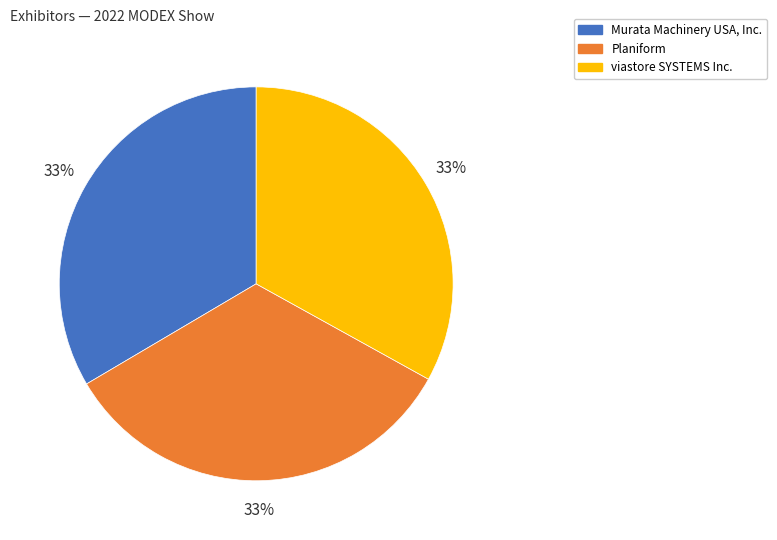

To the nearest percent, what portion does Planiform represent?

33%